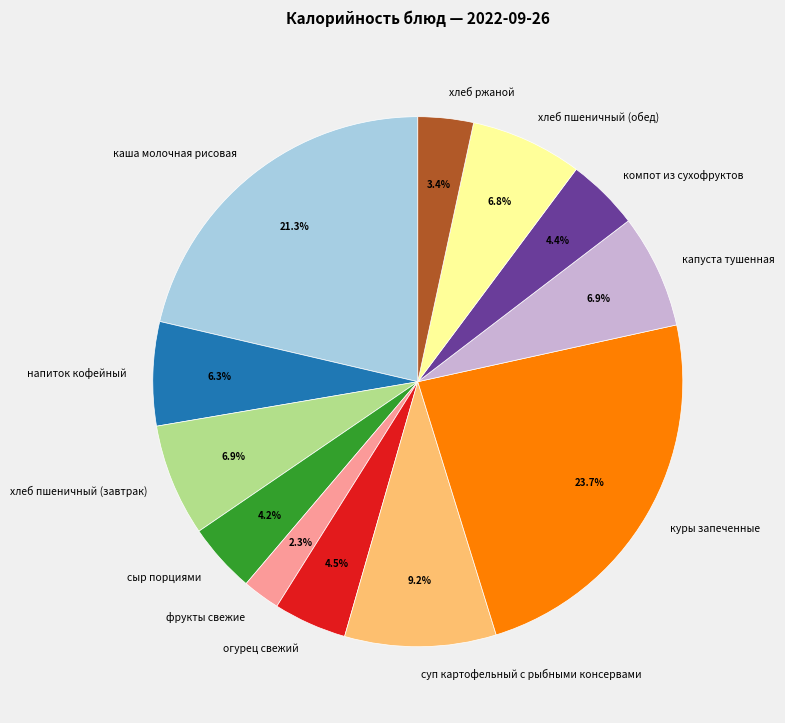

What is the ratio of the value at фрукты свежие to the value at хлеб пшеничный (завтрак)?

0.3